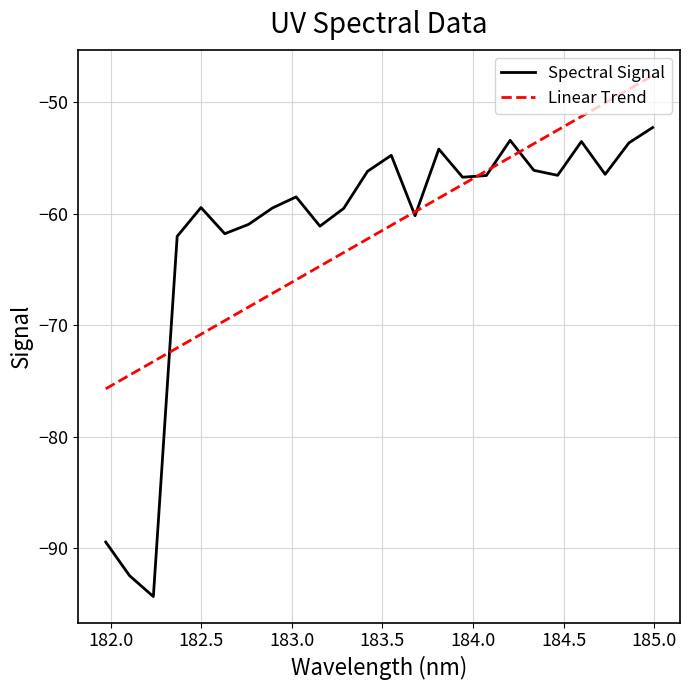

How many data points are less than -56?

18